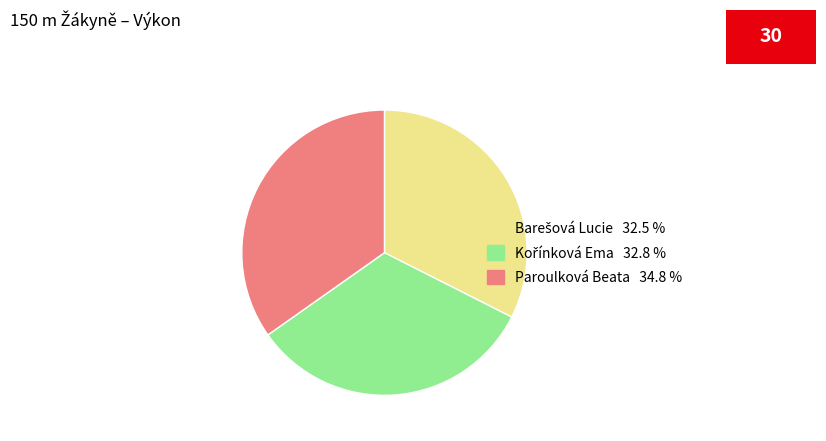

Count the number of slices in the pie.

3